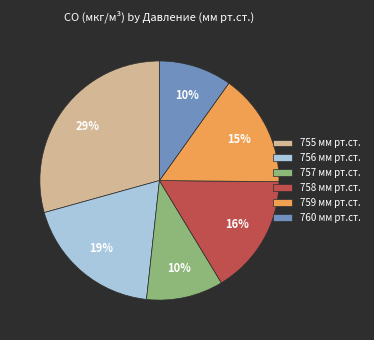

To the nearest percent, what portion does 758 мм рт.ст. represent?

16%